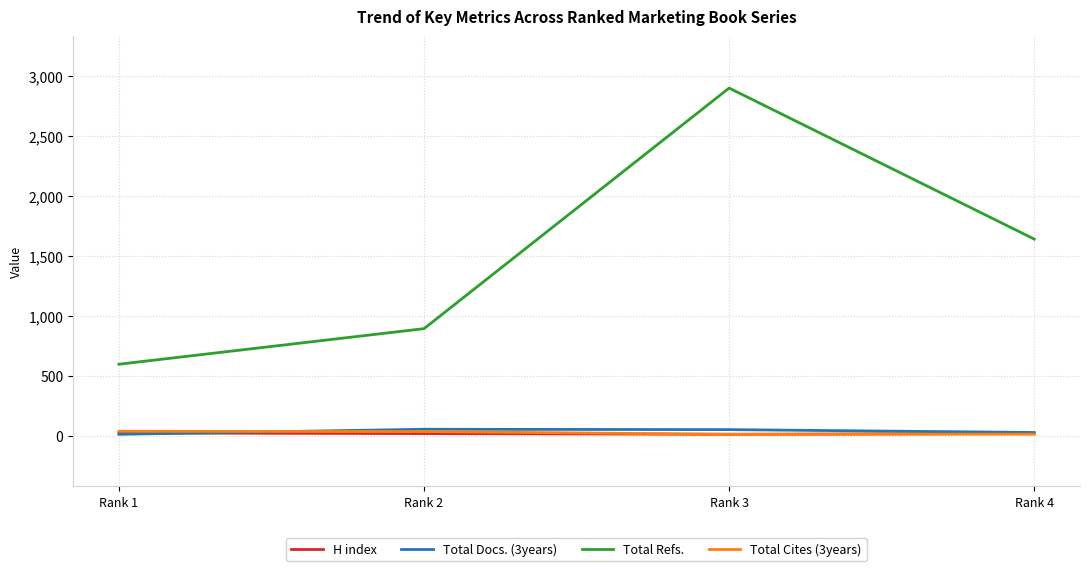

What is the difference between the Total Cites (3years) values at Rank 3 and Rank 2?

23